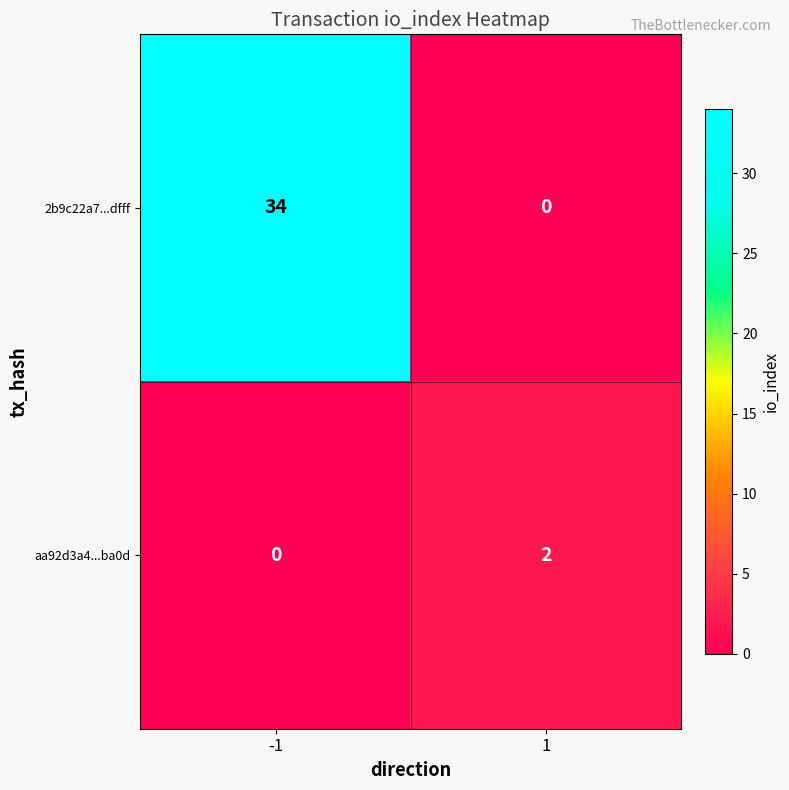

List the series in order of their peak value, highest first.

2b9c22a7...dfff, aa92d3a4...ba0d